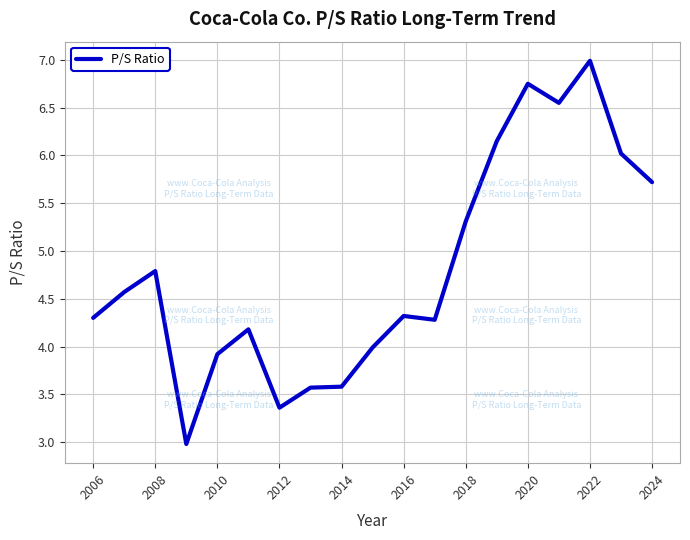

What is the difference between the maximum and minimum values?

4.0